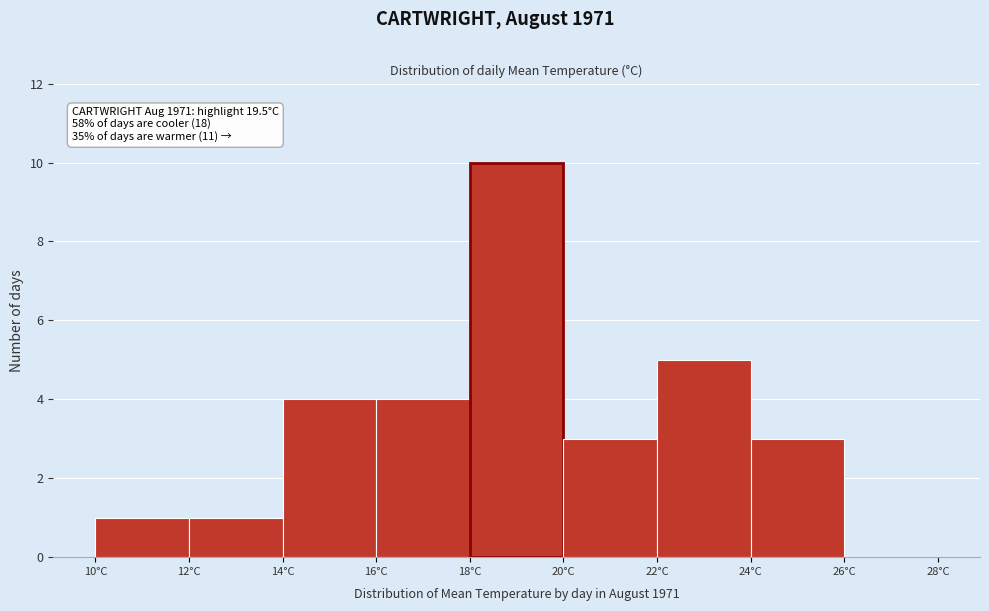

Over which range of the x-axis is the bar tallest?

18 to 20